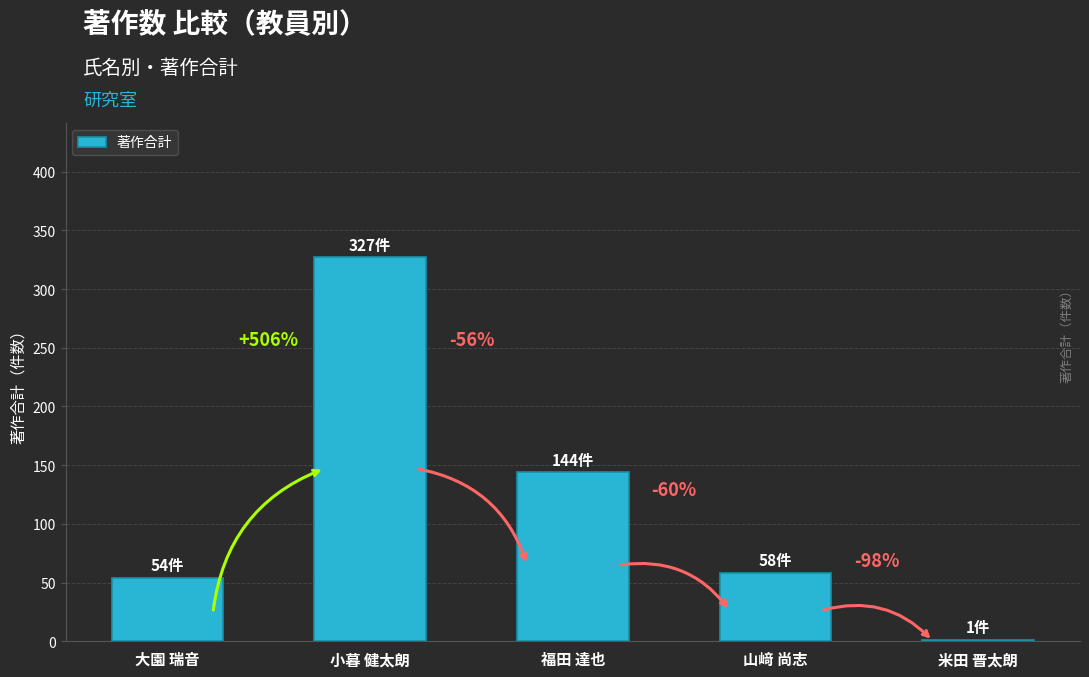

The chart shows a value of 36 at 大園 瑞音. True or false?

False